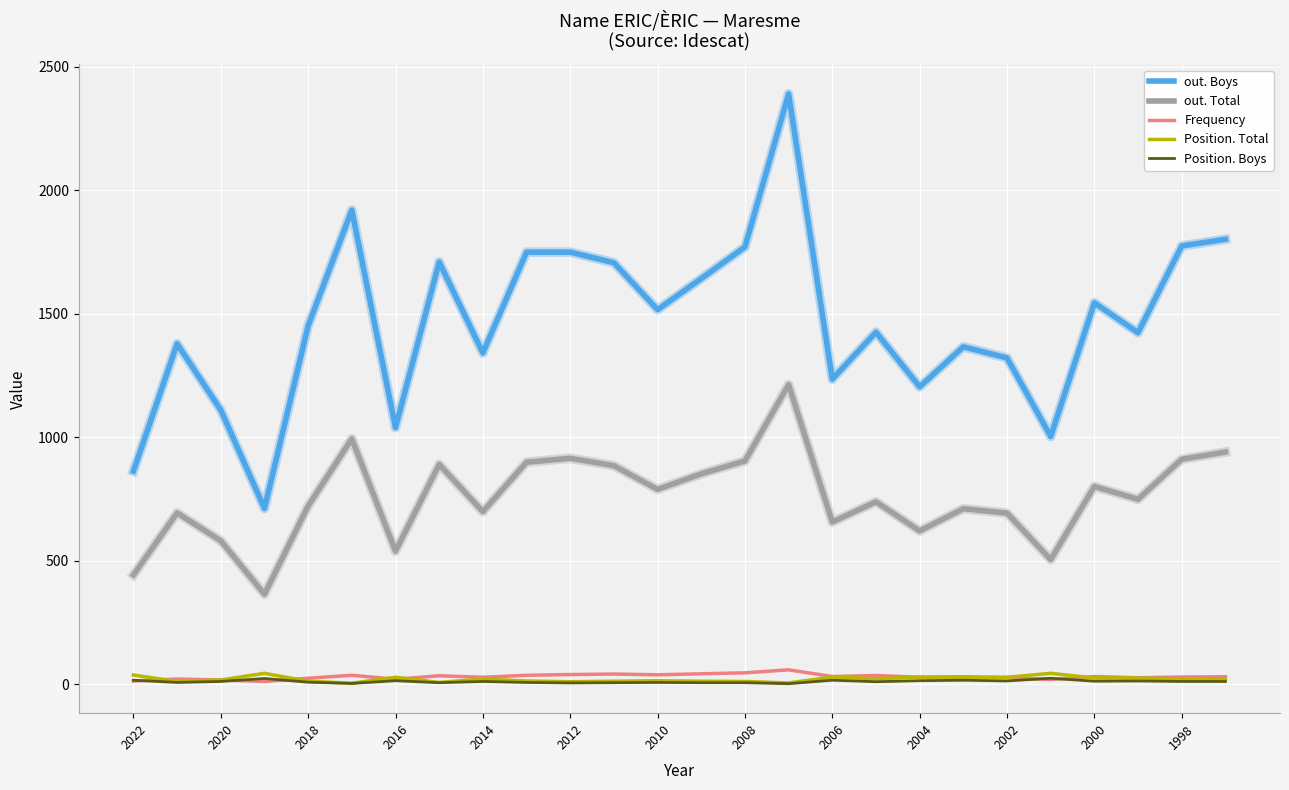

What is the minimum value for out. Total?

365